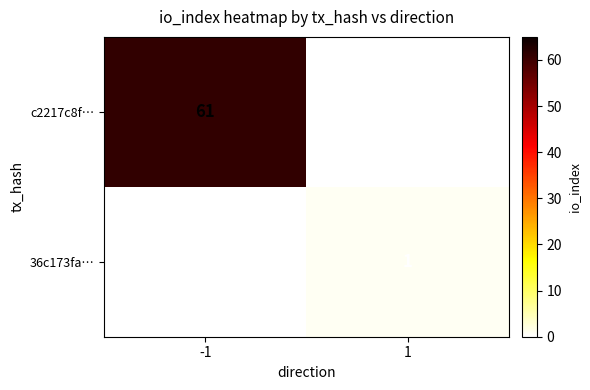

How many distinct data groups are displayed?

2